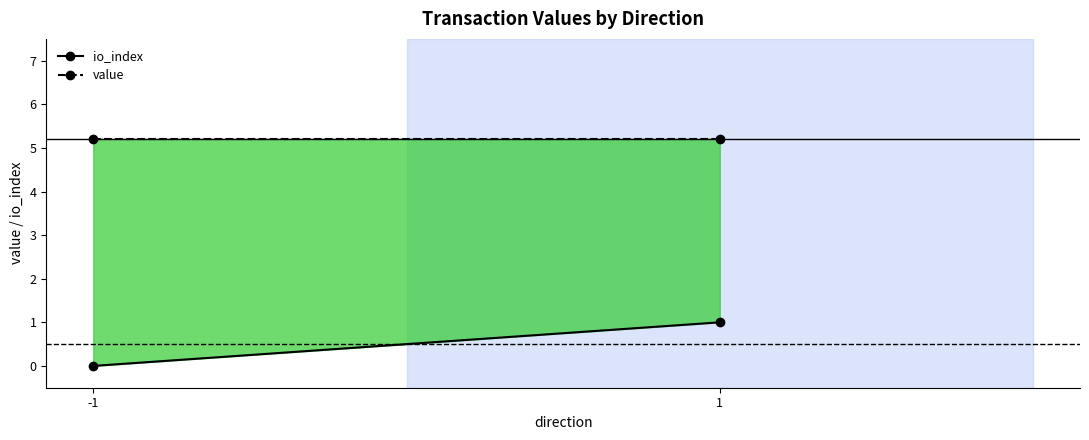

Which category has the highest value across all series?

1